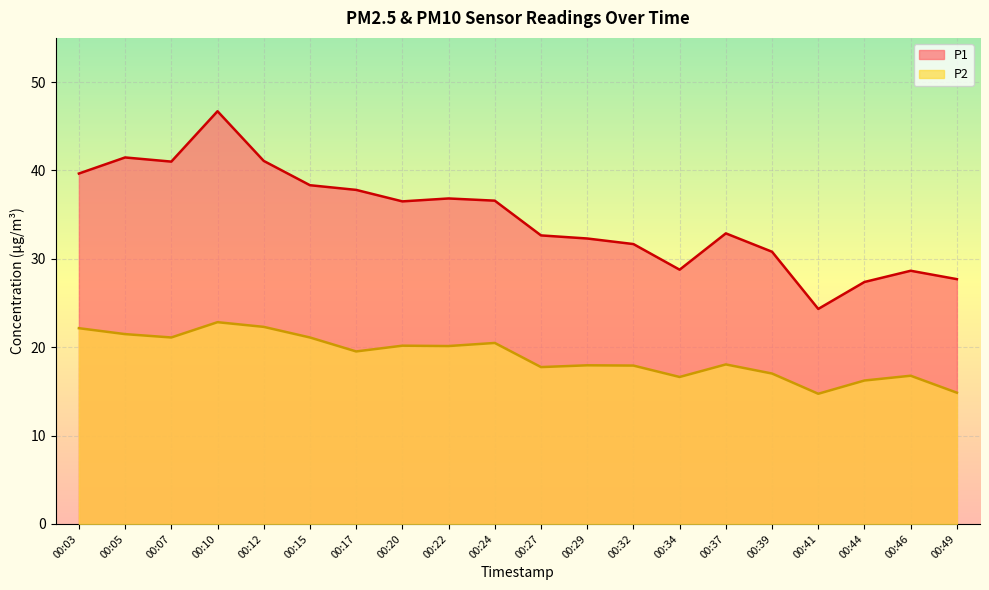

How many values in the P2 series exceed 19?

10